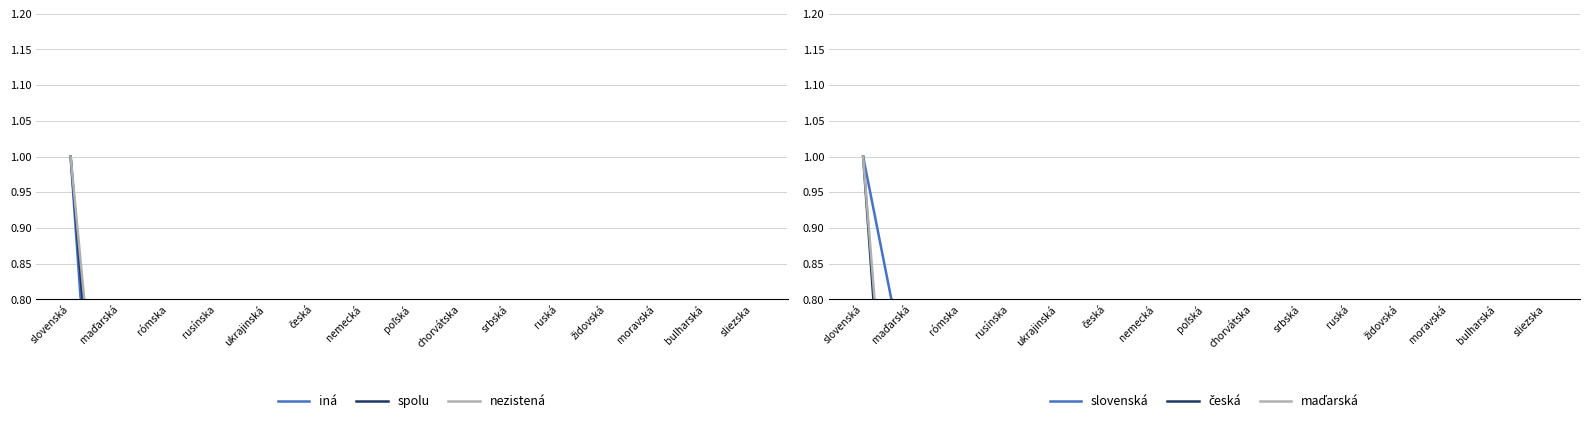

What is the total value across all series at slovenská?

6.0